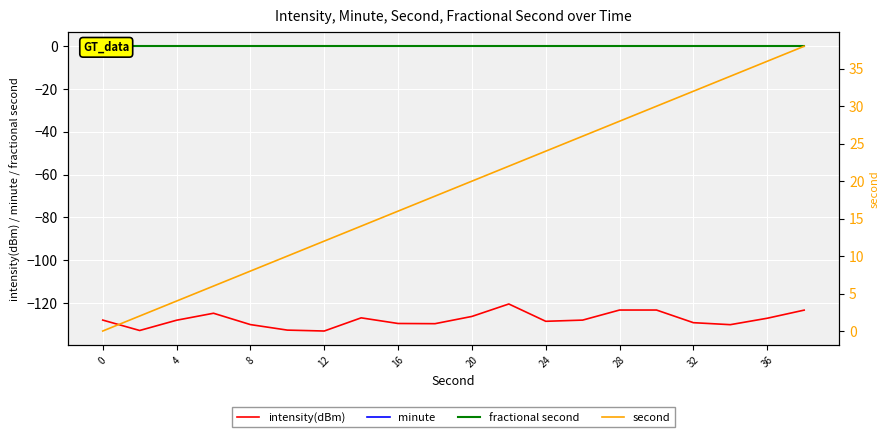

At which category is the sum across all series the highest?

19